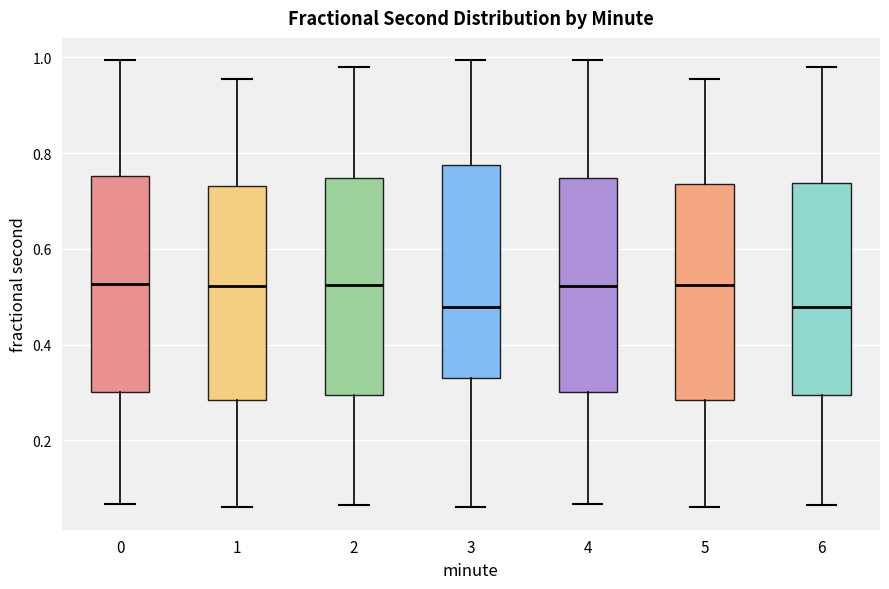

Reading left to right, read every box against the y-axis: the position of its median line, the range the box covers, and the ends of its whiskers. The values are not printed on the chart, so give them approximately, as read against the axis.

0: median 0.52, box 0.30 to 0.76, whiskers 0.06 to 1.00
1: median 0.52, box 0.28 to 0.74, whiskers 0.06 to 0.96
2: median 0.52, box 0.30 to 0.74, whiskers 0.06 to 0.98
3: median 0.48, box 0.34 to 0.78, whiskers 0.06 to 1.00
4: median 0.52, box 0.30 to 0.74, whiskers 0.06 to 1.00
5: median 0.52, box 0.28 to 0.74, whiskers 0.06 to 0.96
6: median 0.48, box 0.30 to 0.74, whiskers 0.06 to 0.98